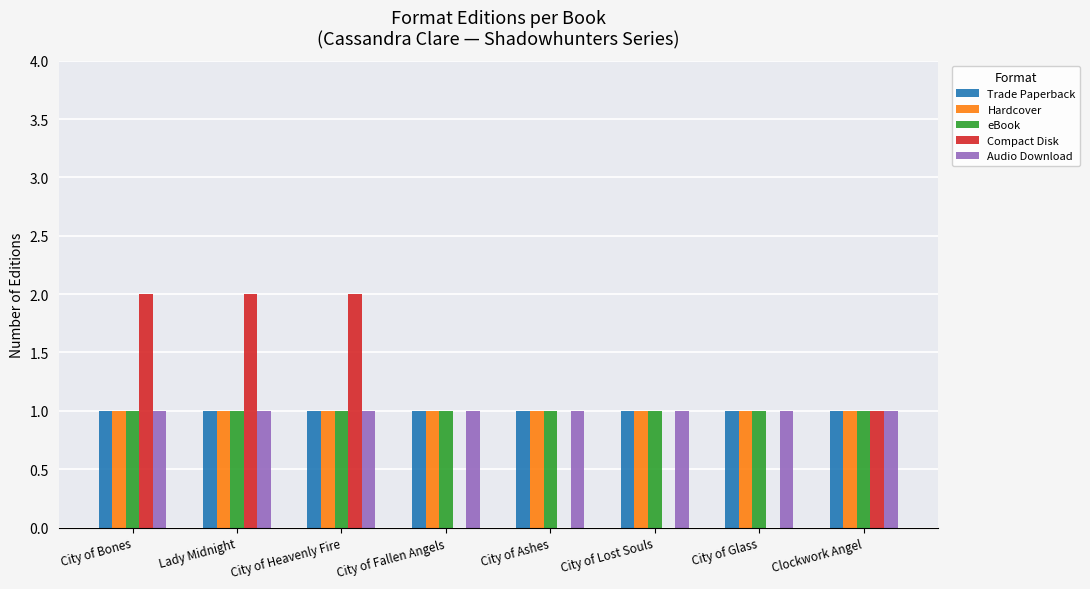

Count the number of categories in the chart.

8